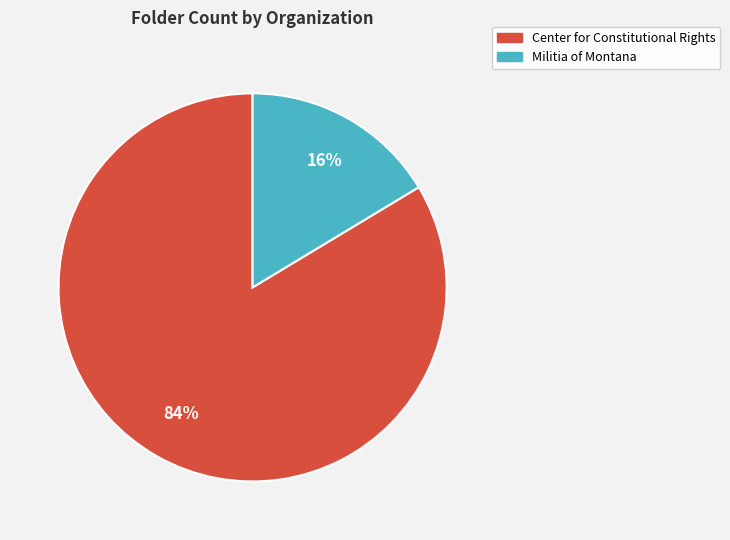

Between Center for Constitutional Rights and Militia of Montana, which is larger?

Center for Constitutional Rights